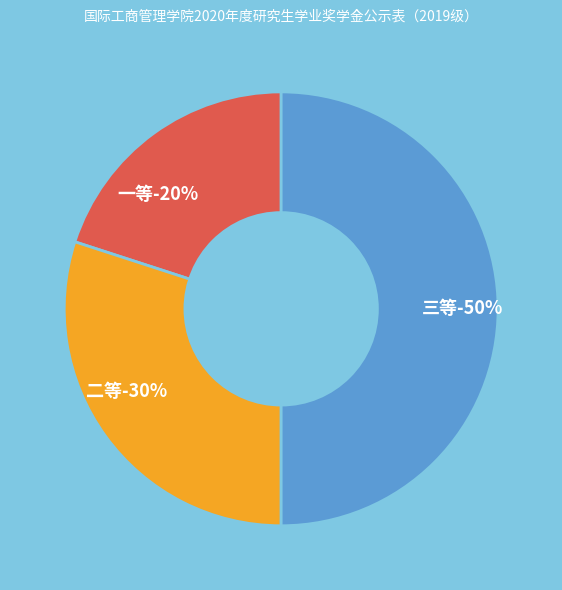

What percentage is the 三等 slice, to the nearest percent?

50%